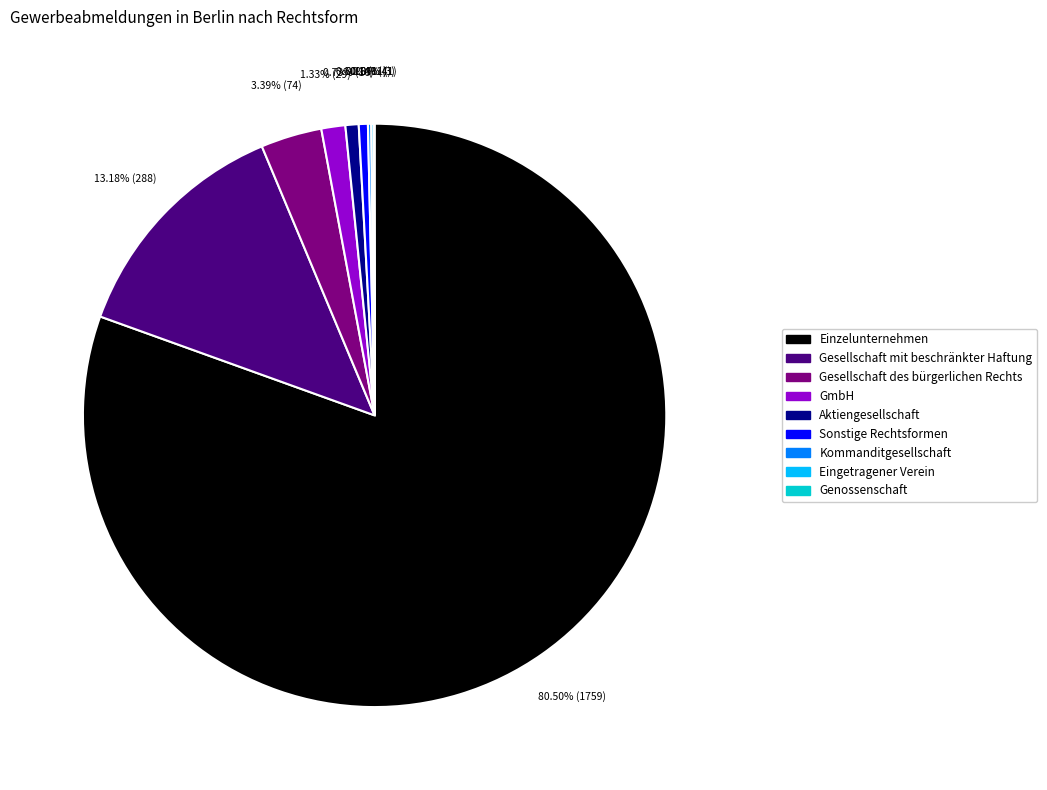

To the nearest percent, what is the difference between the Gesellschaft des bürgerlichen Rechts and GmbH slice percentages?

2%